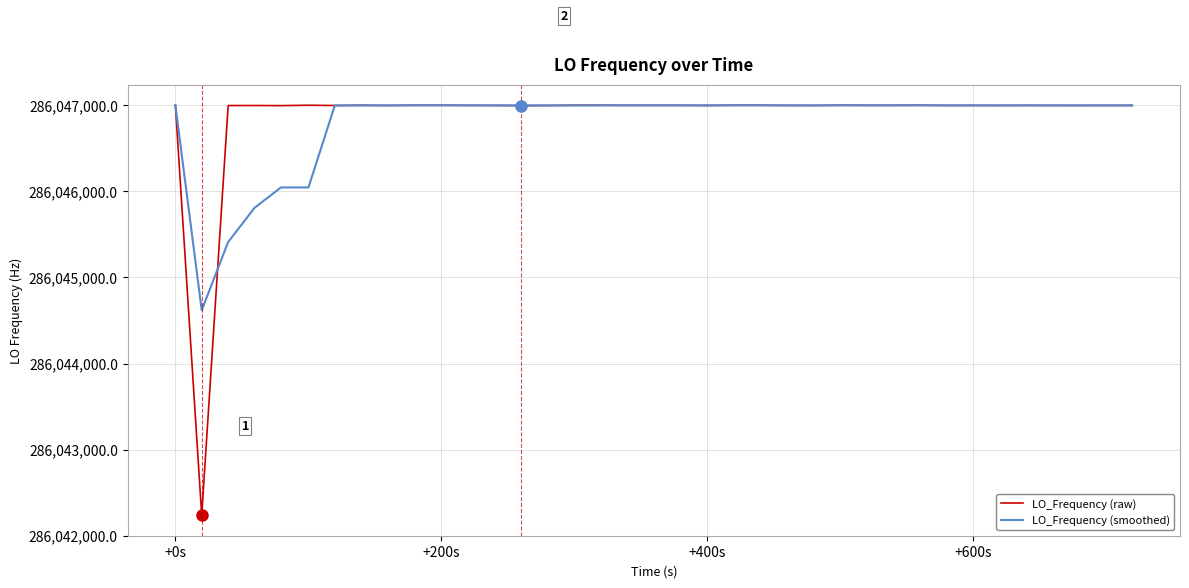

Which series has the widest spread of values?

LO_Frequency (raw)